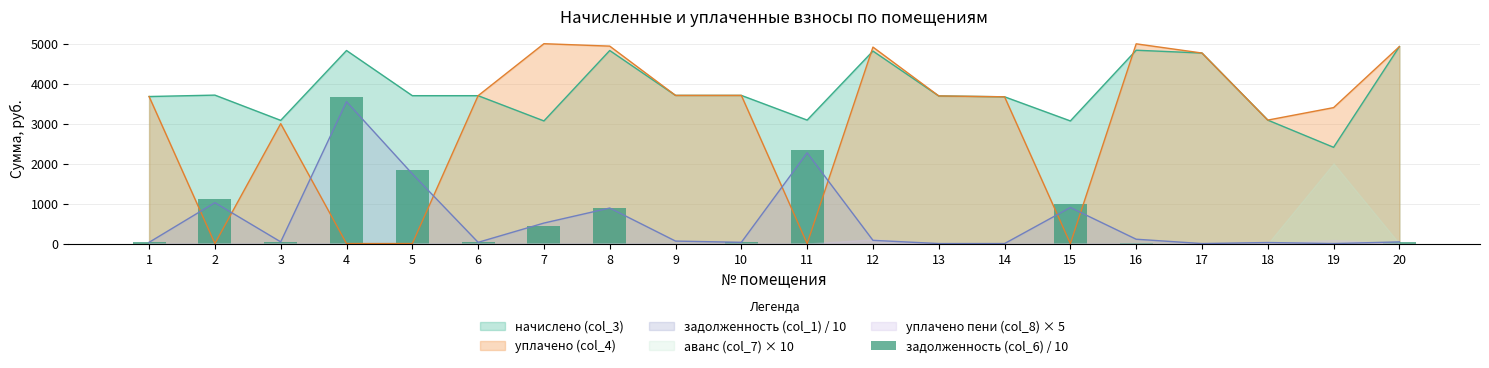

List the labels in order of value, largest first.

4, 11, 5, 2, 15, 8, 7, 20, 10, 6, 1, 3, 16, 9, 12, 13, 14, 17, 18, 19